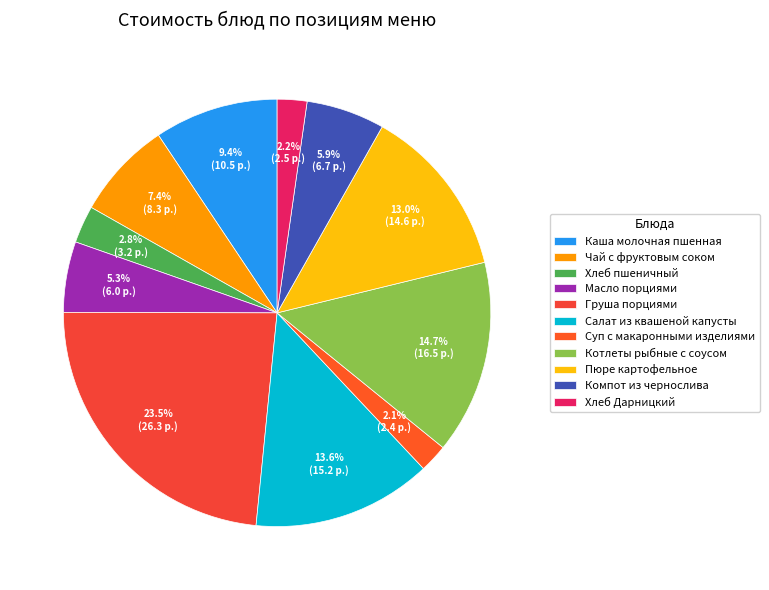

Does Хлеб пшеничный represent more than half of the total?

No